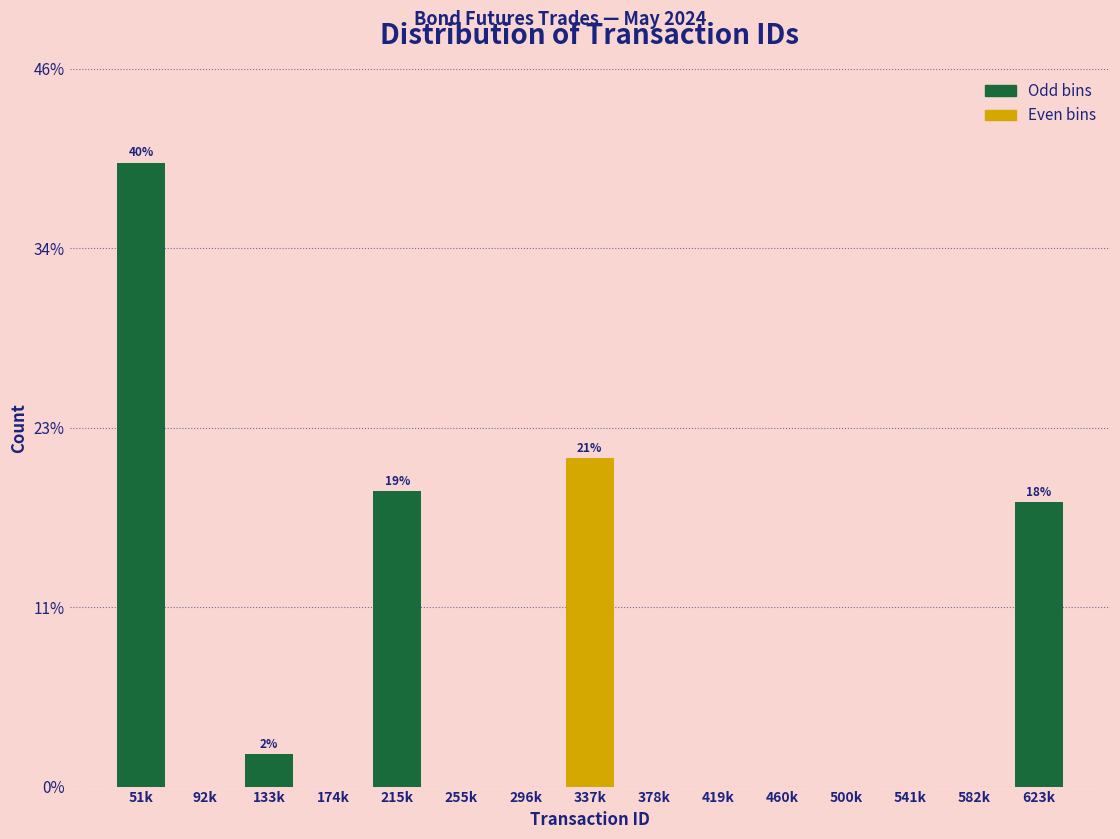

Are the bars horizontal?

No